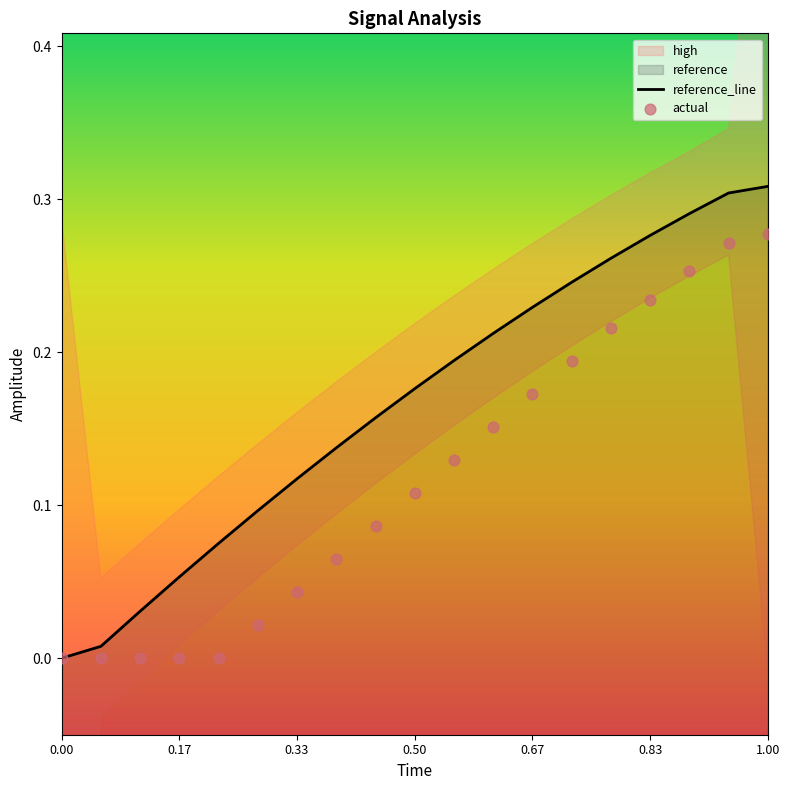

Which series contains the highest Y value?

reference_line